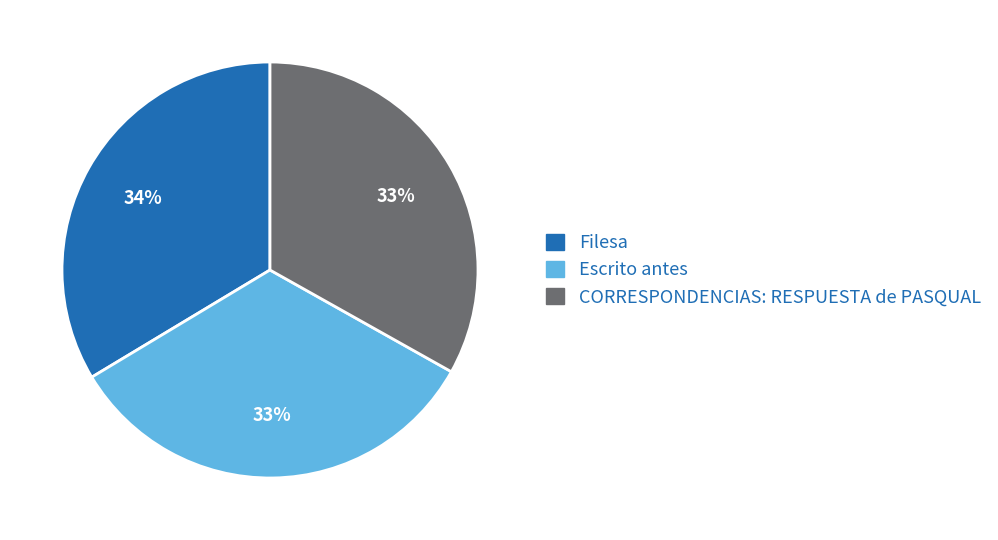

Does Filesa account for over 50% of the chart?

No